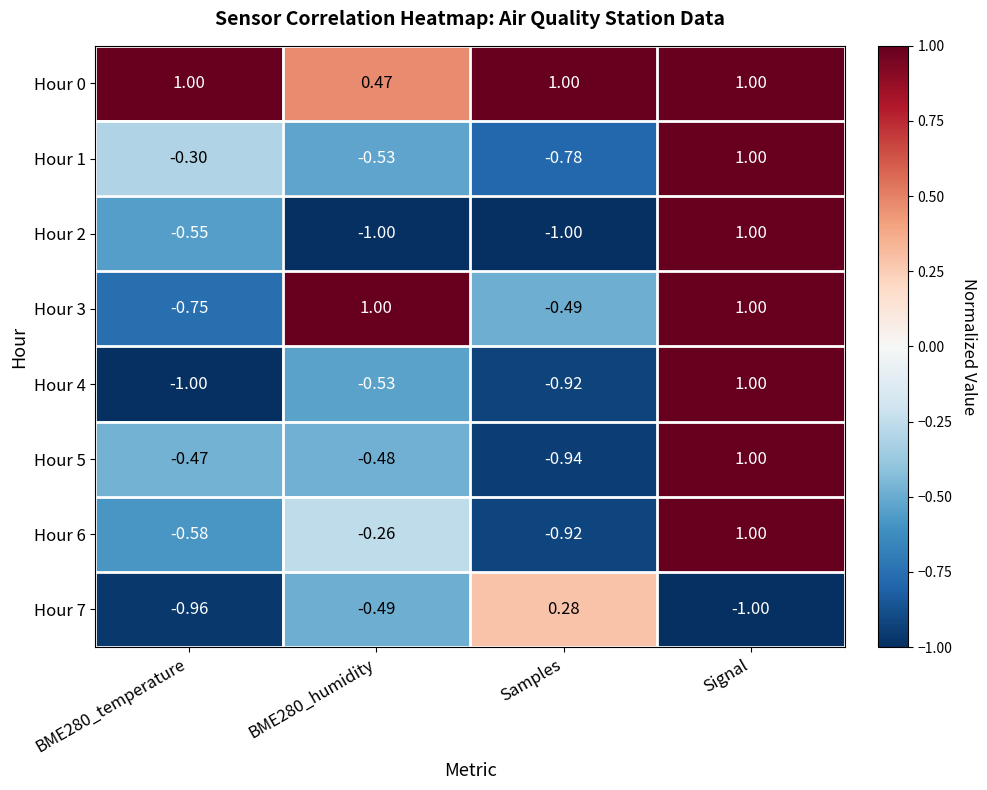

How many data points does each series have?

4